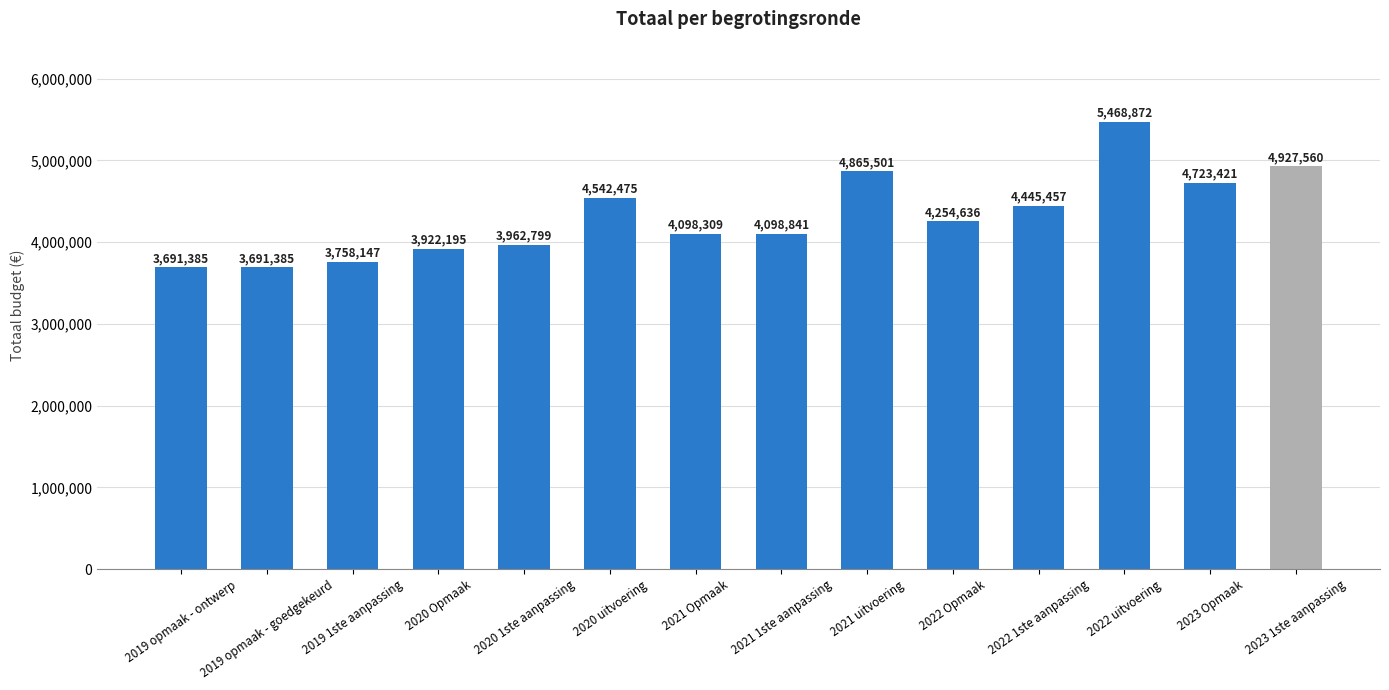

True or false: the data shows 4927560 at 2023 1ste aanpassing.

True